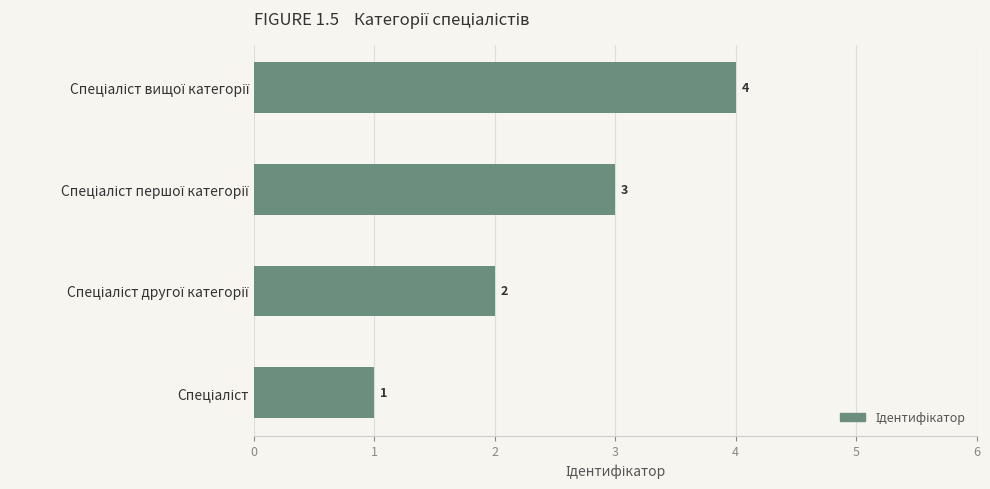

What is the difference between the maximum and minimum values?

3